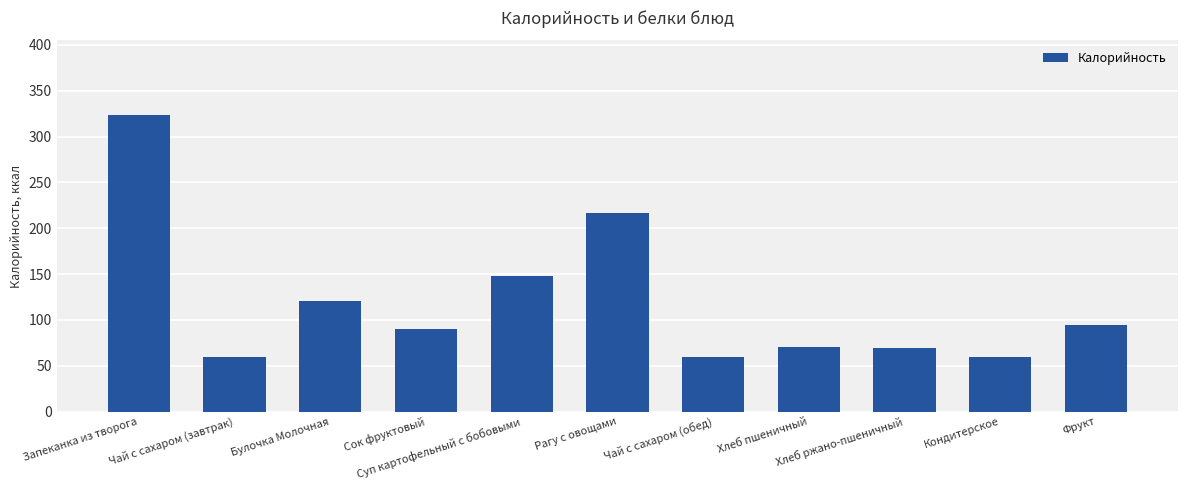

The value at Рагу с овощами is 217. True or false?

True